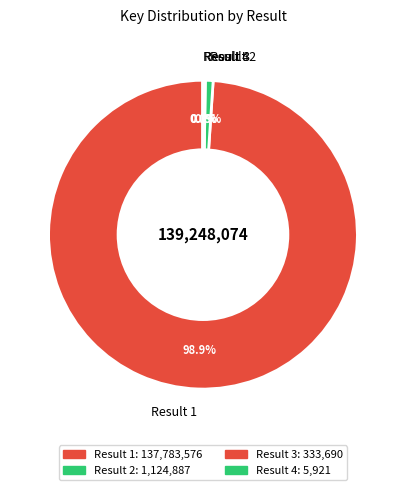

What is the largest slice in the pie chart?

Result 1